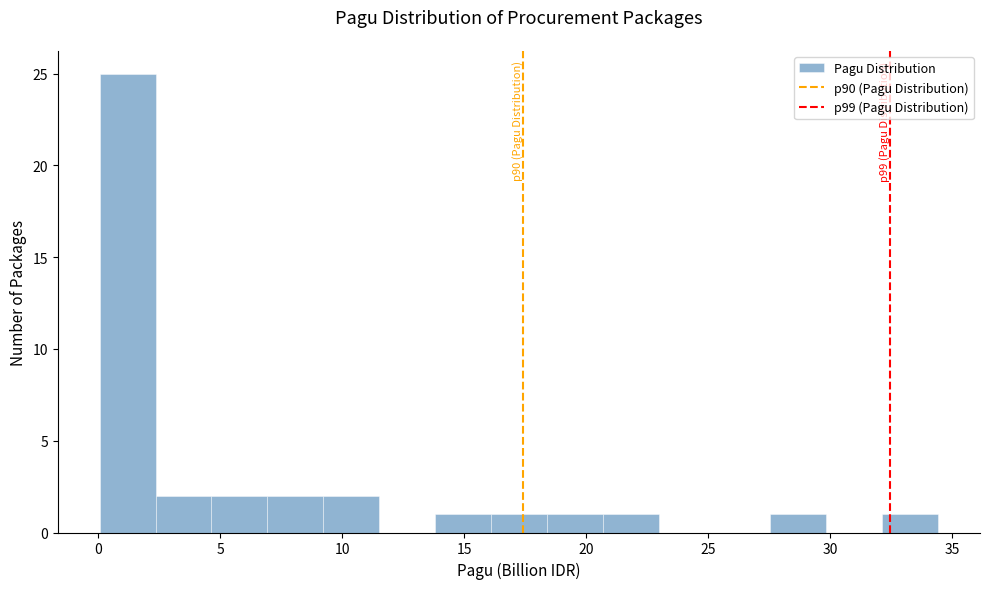

Over which range of the x-axis is the bar tallest?

0.0 to 2.5